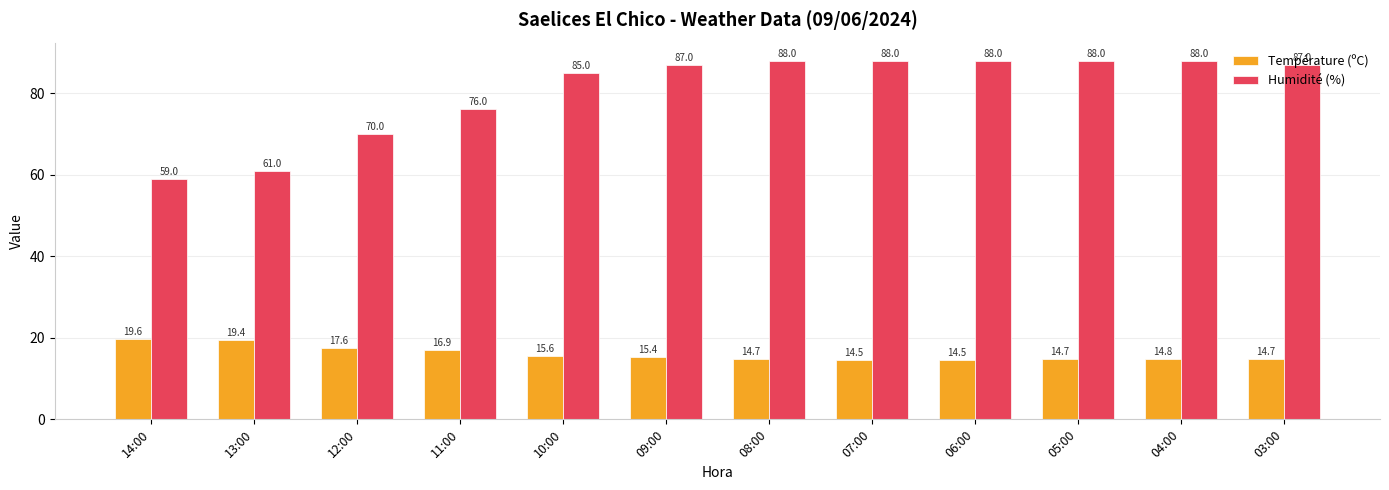

Count the number of data series in this chart.

2